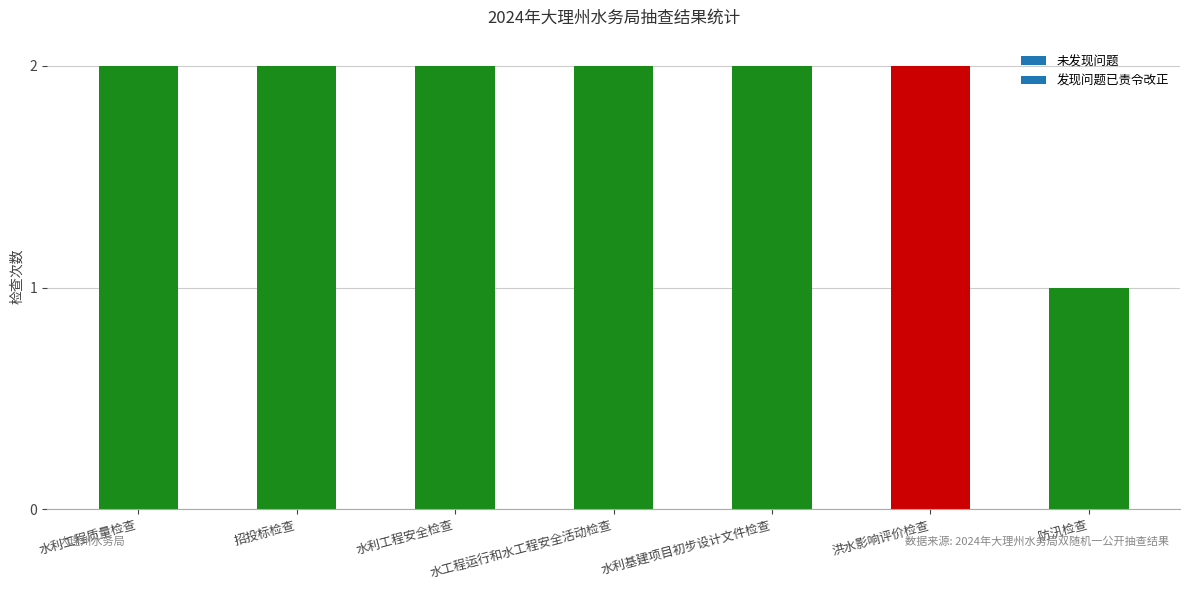

Which category has the lowest value across all series?

防汛检查